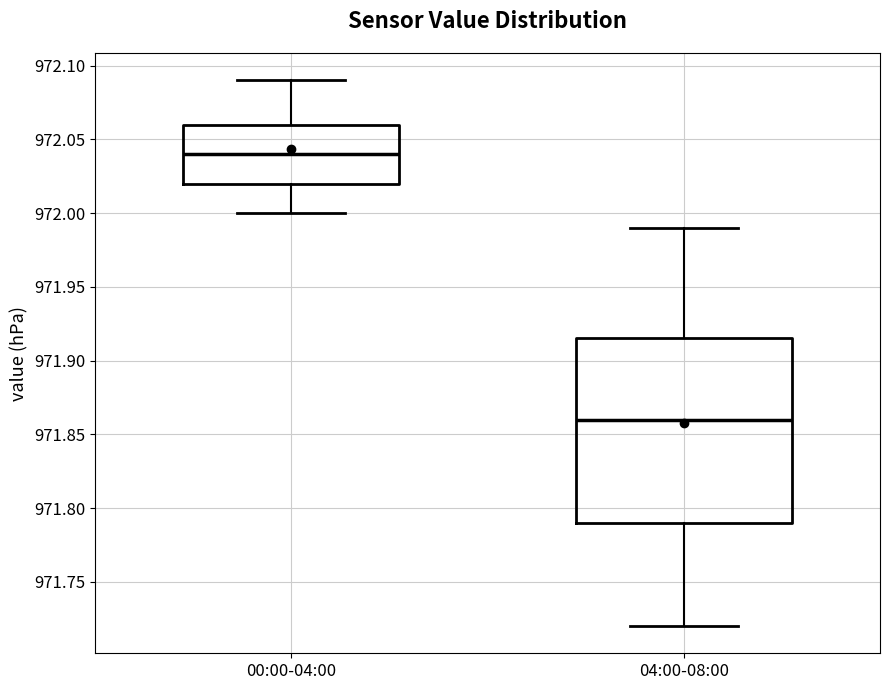

Reading left to right, read every box against the y-axis: the position of its median line, the range the box covers, and the ends of its whiskers. The values are not printed on the chart, so give them approximately, as read against the axis.

00:00-04:00: median 972.040, box 972.020 to 972.060, whiskers 972.000 to 972.090
04:00-08:00: median 971.860, box 971.790 to 971.915, whiskers 971.720 to 971.990